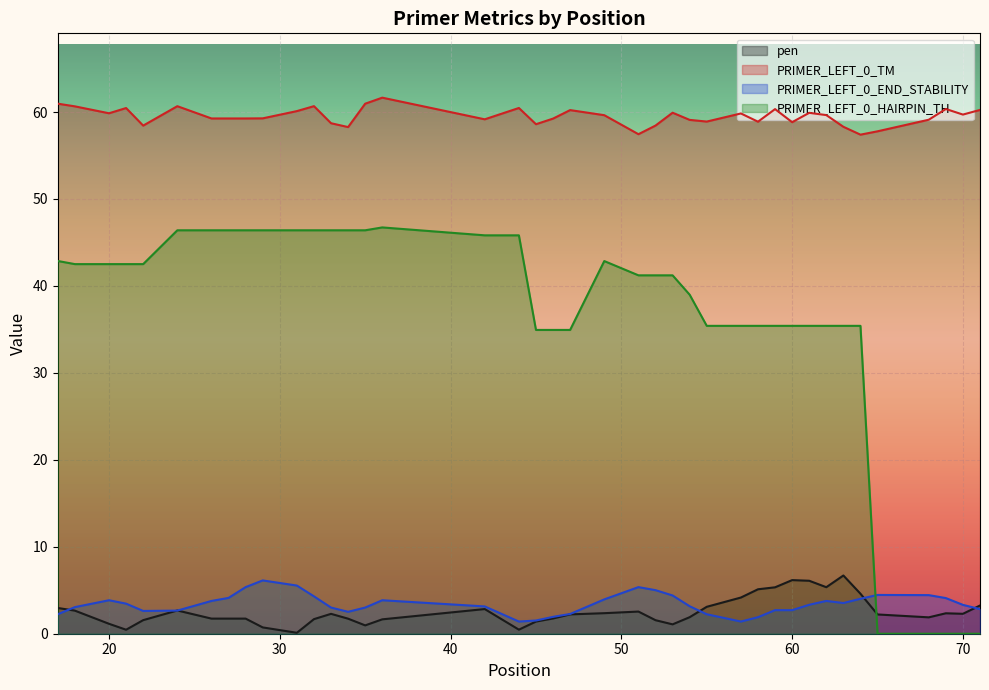

At which label does PRIMER_LEFT_0_TM first exceed 59?

17